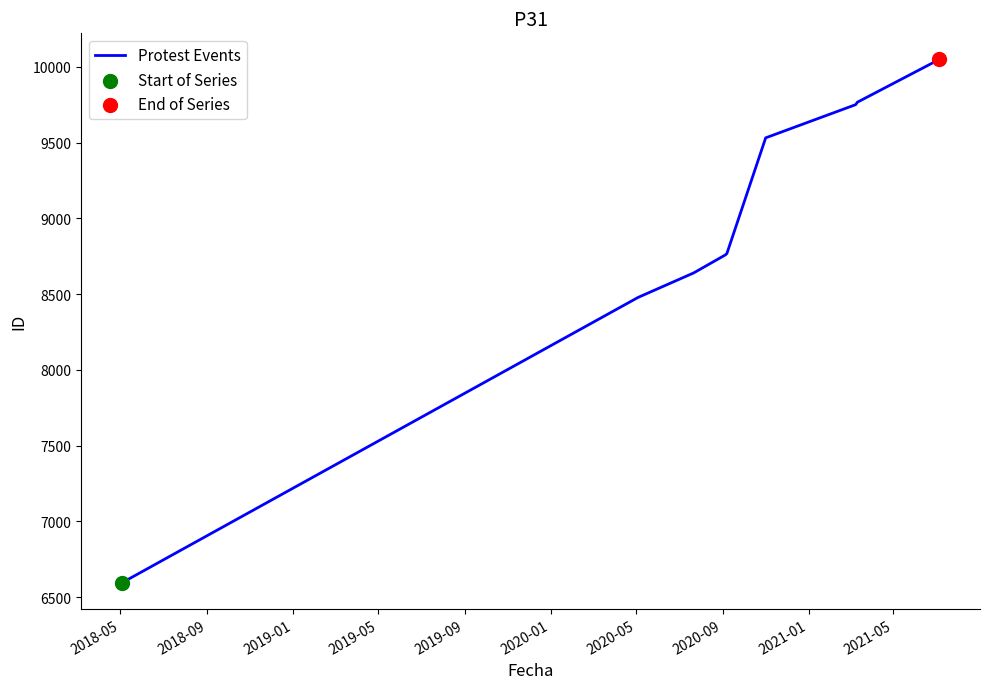

What is the greatest value displayed?

10048